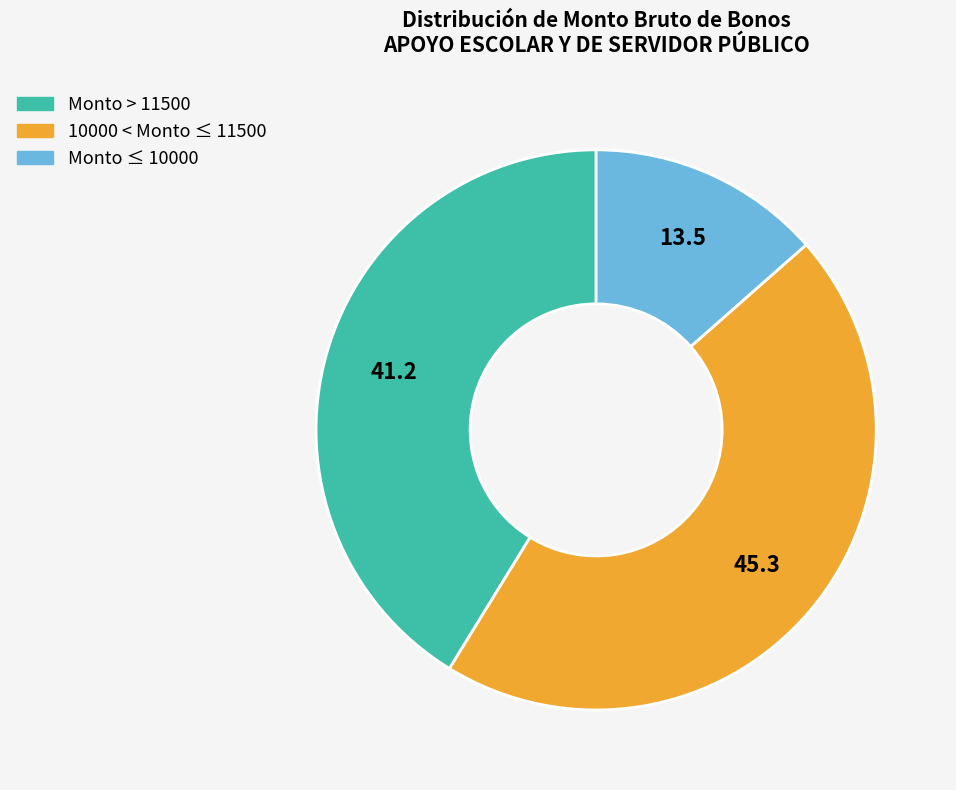

Is there any slice that represents more than half of the pie?

No